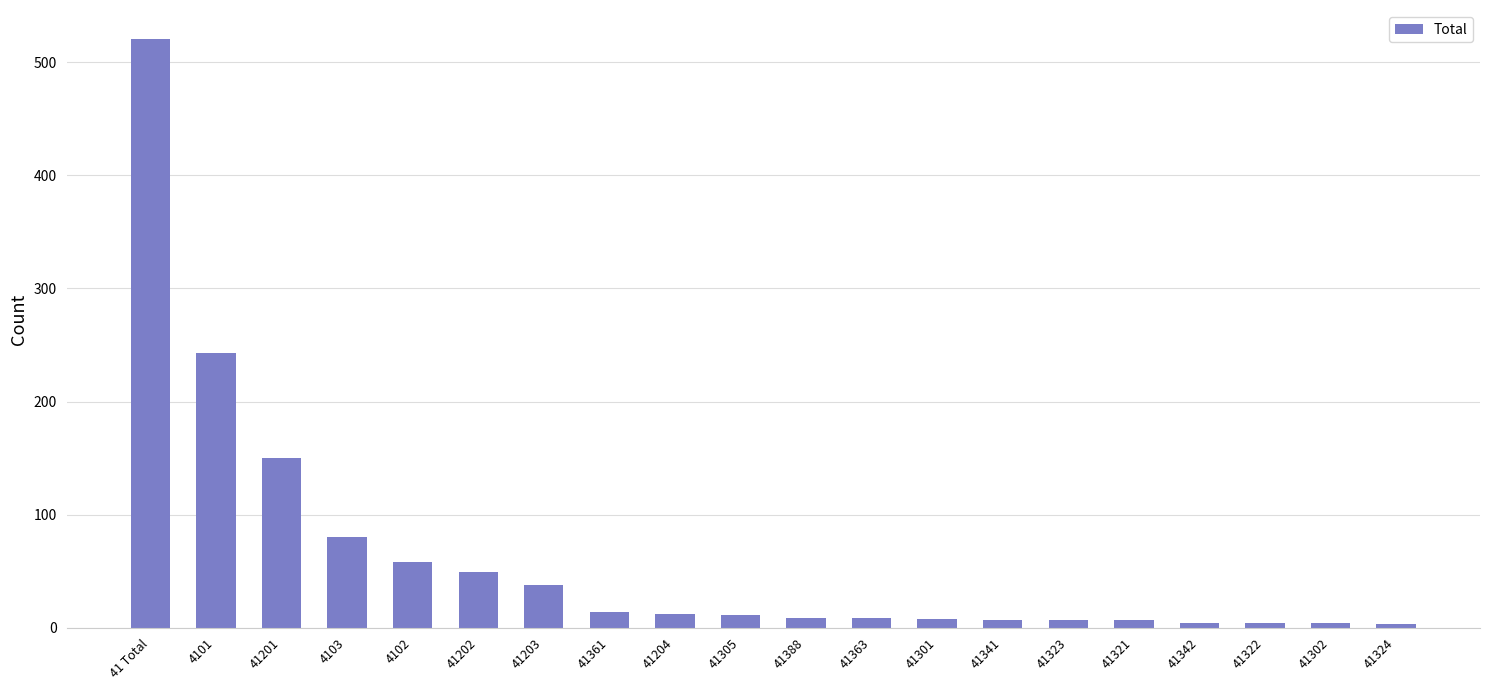

What is the difference between the values at 41204 and 41342?

8